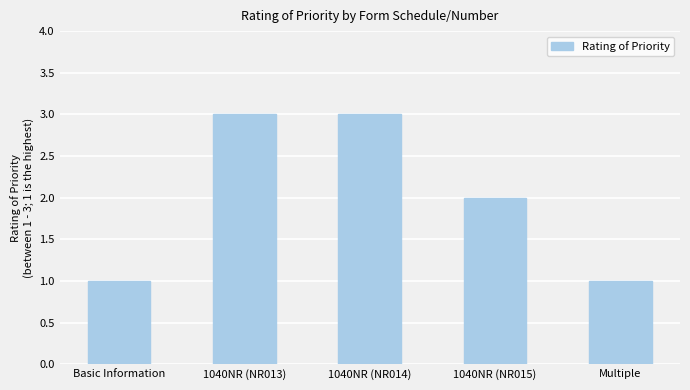

Which has a higher value, 1040NR (NR014) or 1040NR (NR015)?

1040NR (NR014)